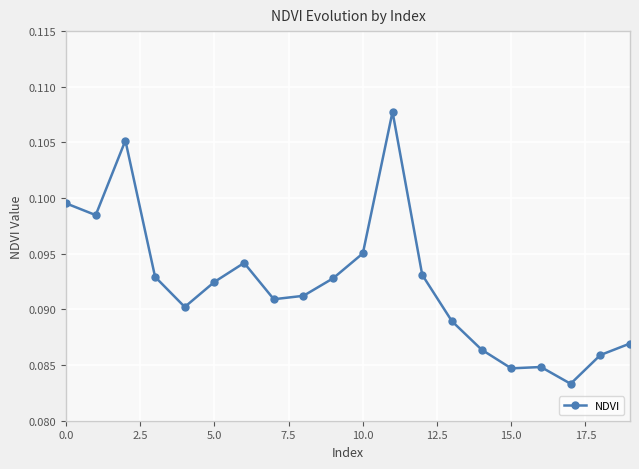

True or false: the data shows 0.2 at 15.0.

False